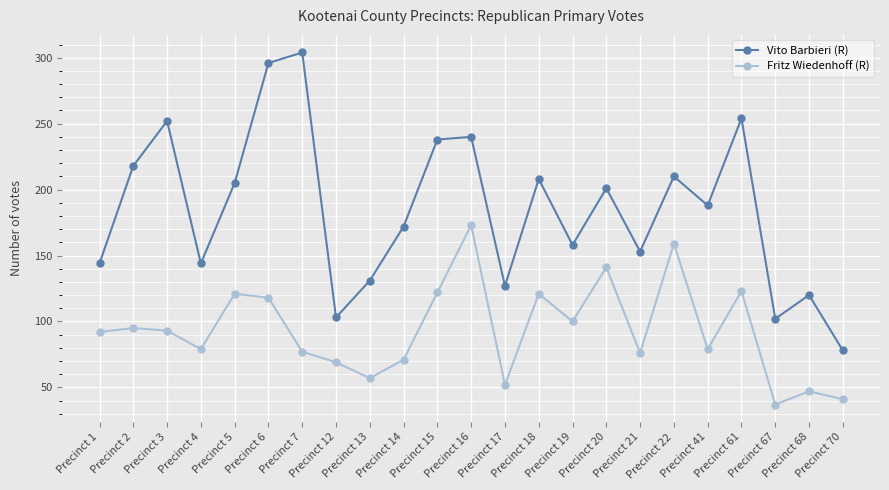

What is the difference between the Vito Barbieri (R) values at Precinct 16 and Precinct 4?

96